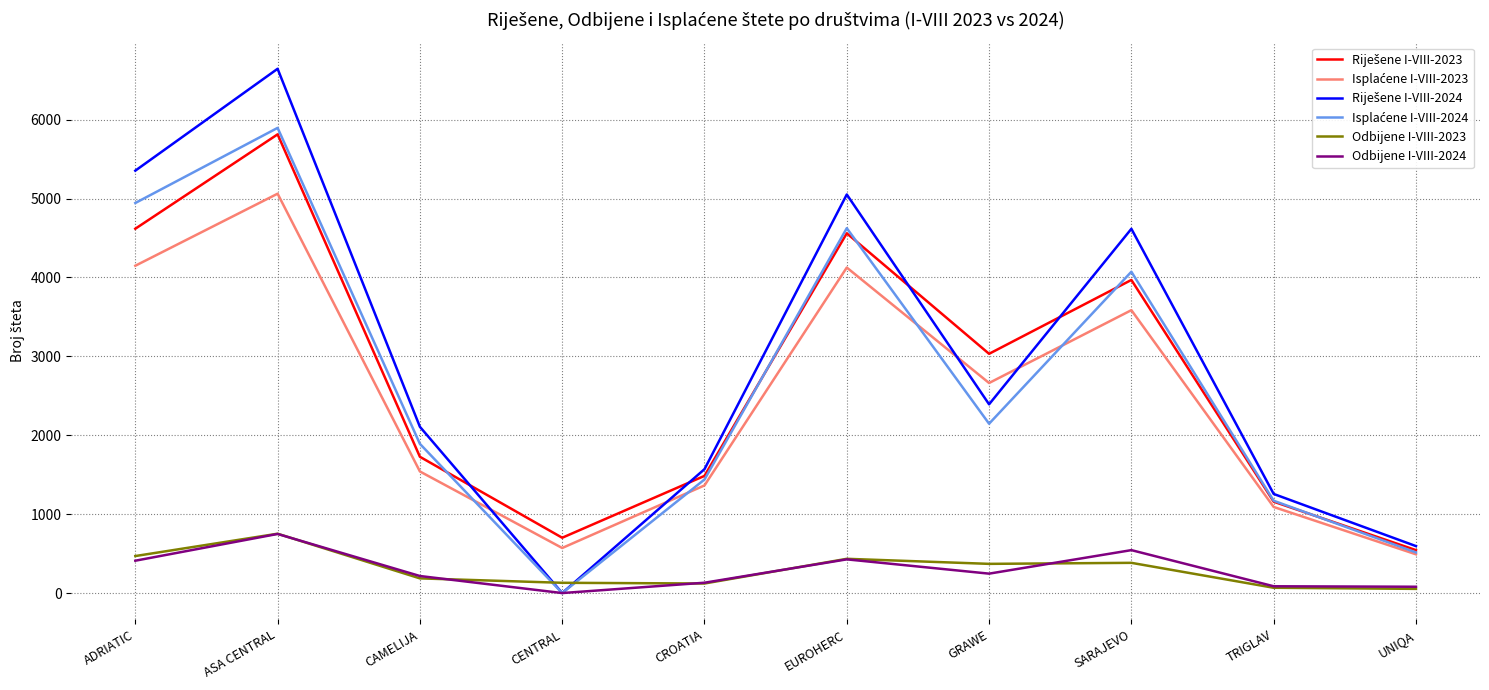

Is it true that Odbijene I-VIII-2023 equals 434 at EUROHERC?

True